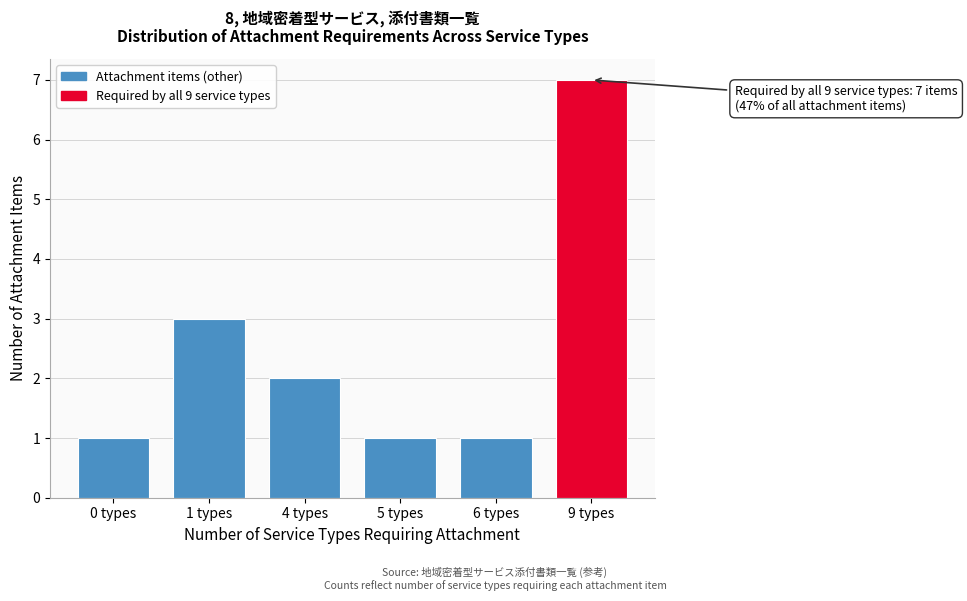

Reading left to right, transcribe all the data shown in this chart.

1	3	2	1	1	7